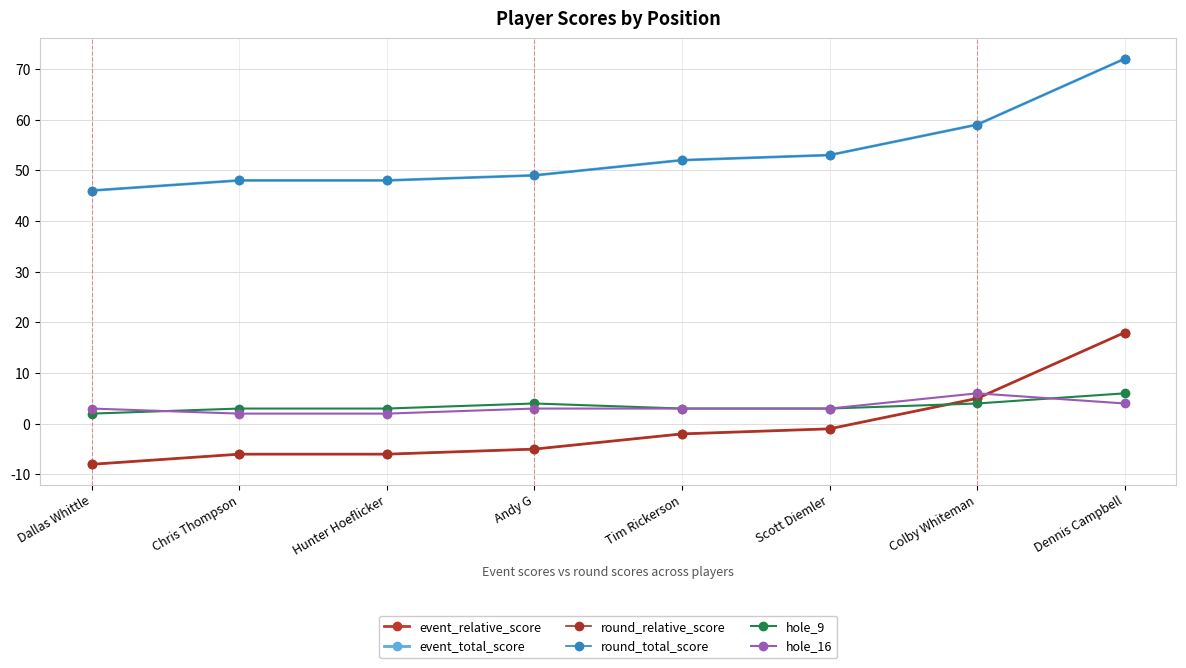

What is the label of the 2nd point from the right?

Colby Whiteman